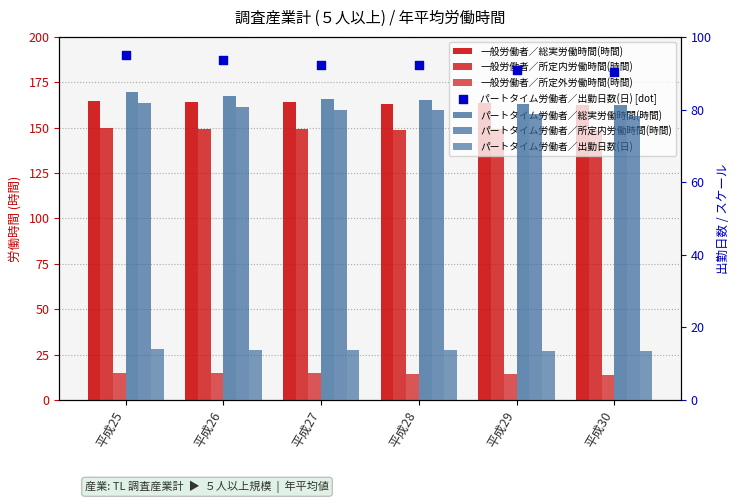

Which series reaches the minimum Y coordinate?

パートタイム労働者／出勤日数(日)